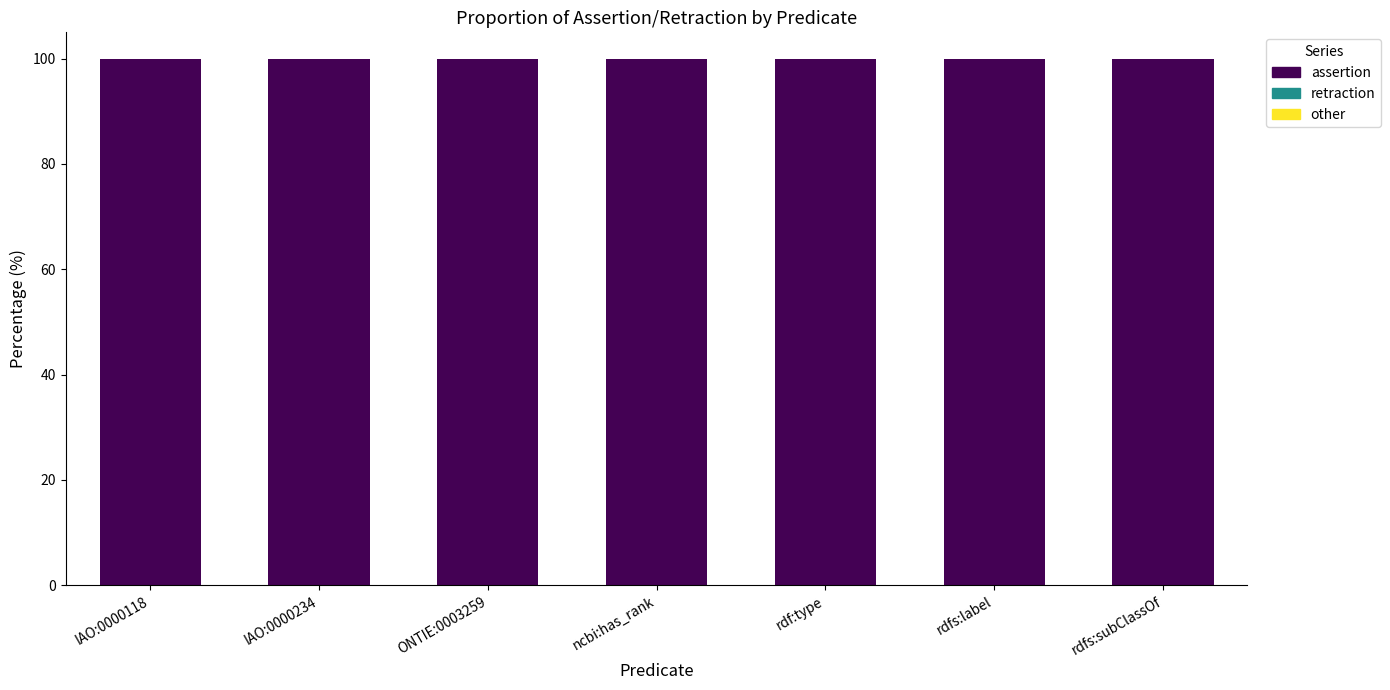

Reading left to right, extract all data points from this chart.

retraction: 0	0	0	0	0	0	0
assertion: 100	100	100	100	100	100	100